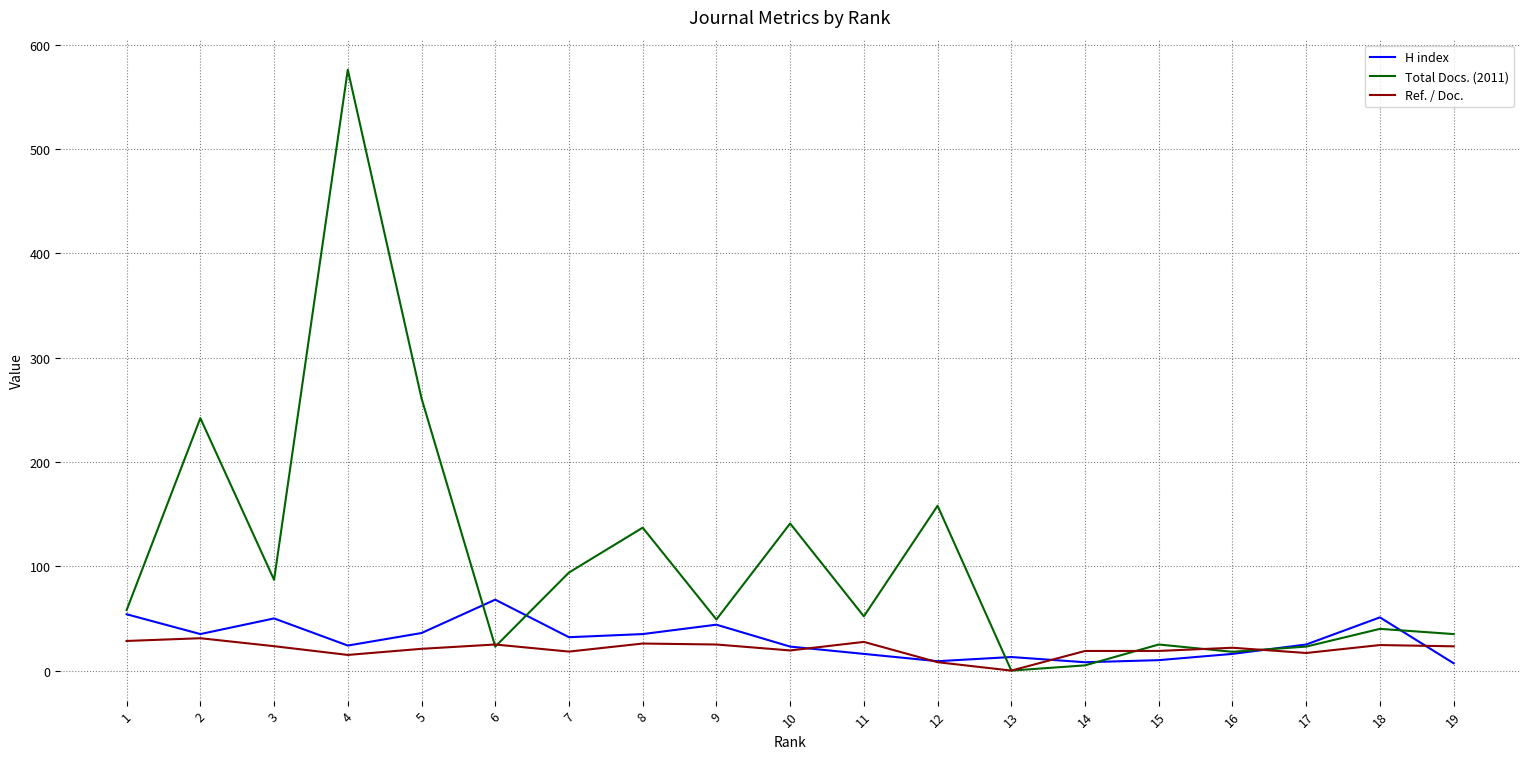

Rank the series by their maximum value, from highest to lowest.

Total Docs. (2011), H index, Ref. / Doc.